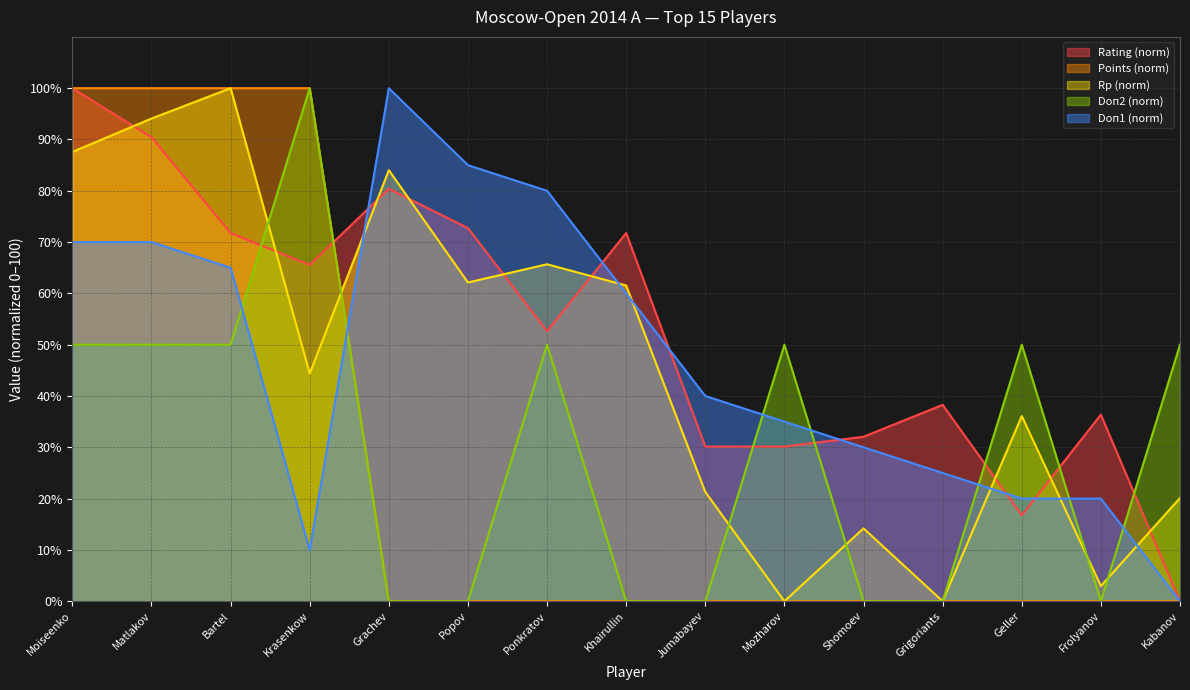

What is the average value of the Rp series?

46.3